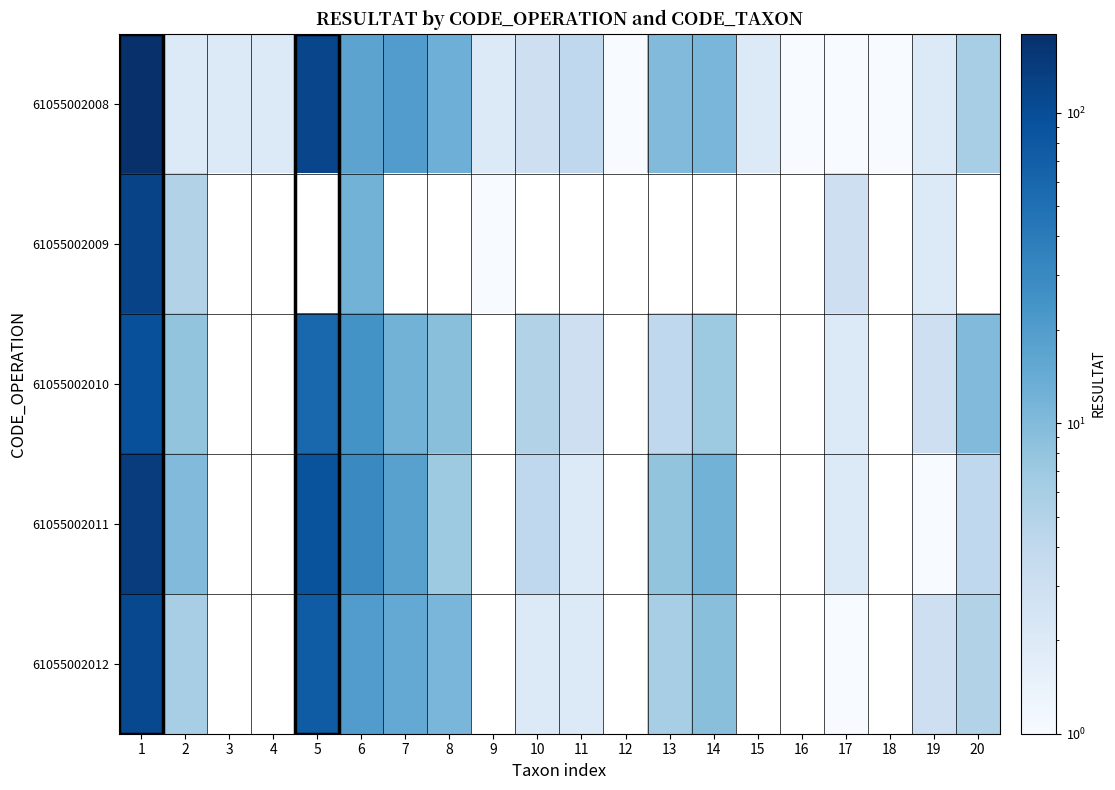

Between 2 and 3, which series saw the biggest shift?

61055002008